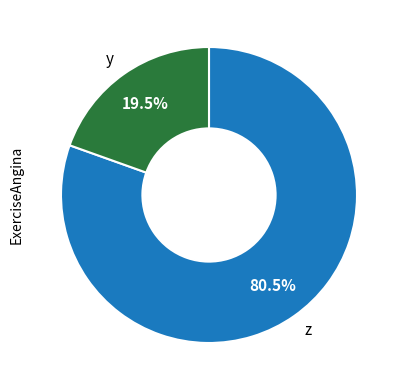

What is the largest slice in the pie chart?

z